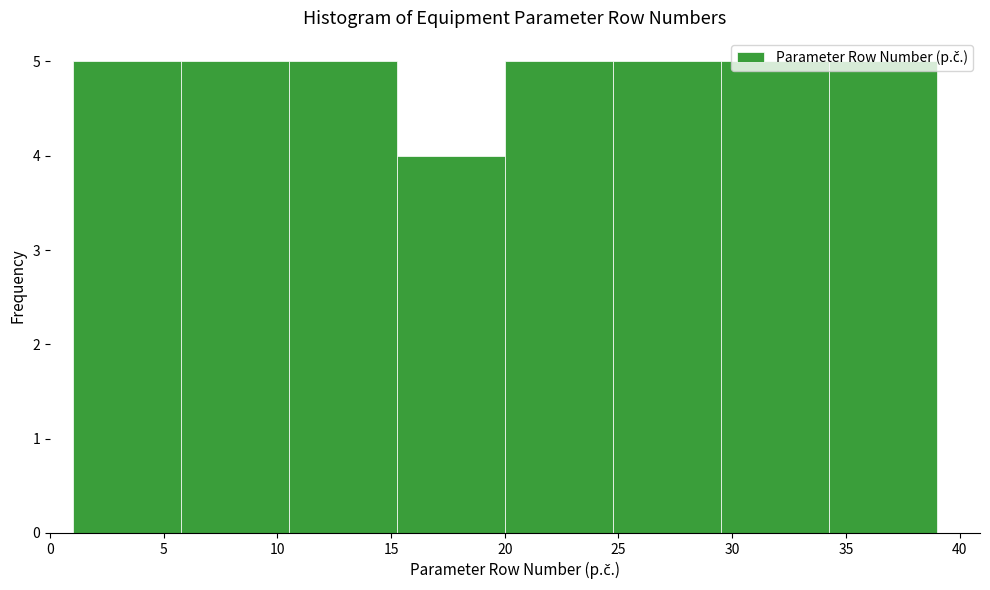

Reading left to right, transcribe this chart: for each bar, give the range it covers on the x-axis and its height. Neither the bar edges nor the heights are printed on the chart, so give them approximately, as read against the axes.

1.00 to 5.75: 5
5.75 to 10.50: 5
10.50 to 15.25: 5
15.25 to 20.00: 4
20.00 to 24.75: 5
24.75 to 29.50: 5
29.50 to 34.25: 5
34.25 to 39.00: 5